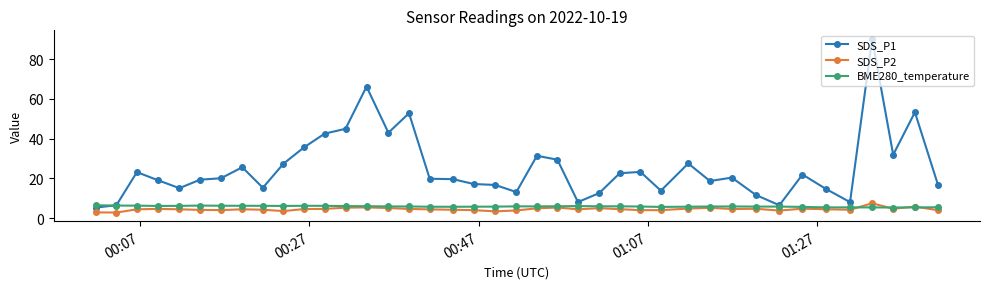

Does the chart have visible grid lines?

No